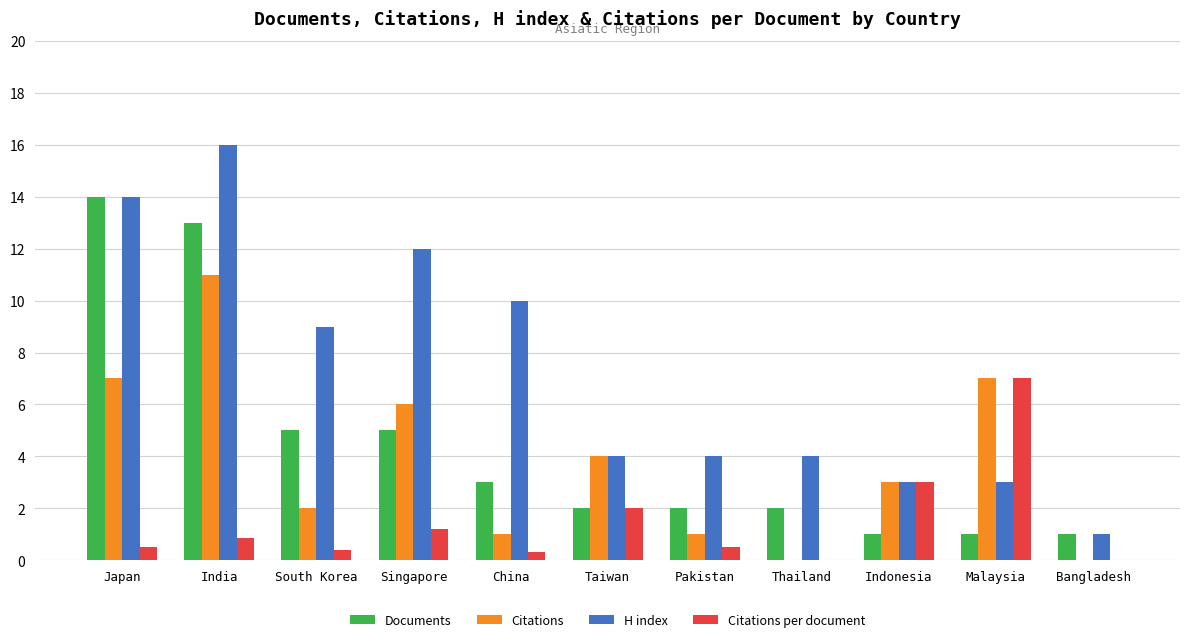

Where is H index nearest to the value 8?

South Korea